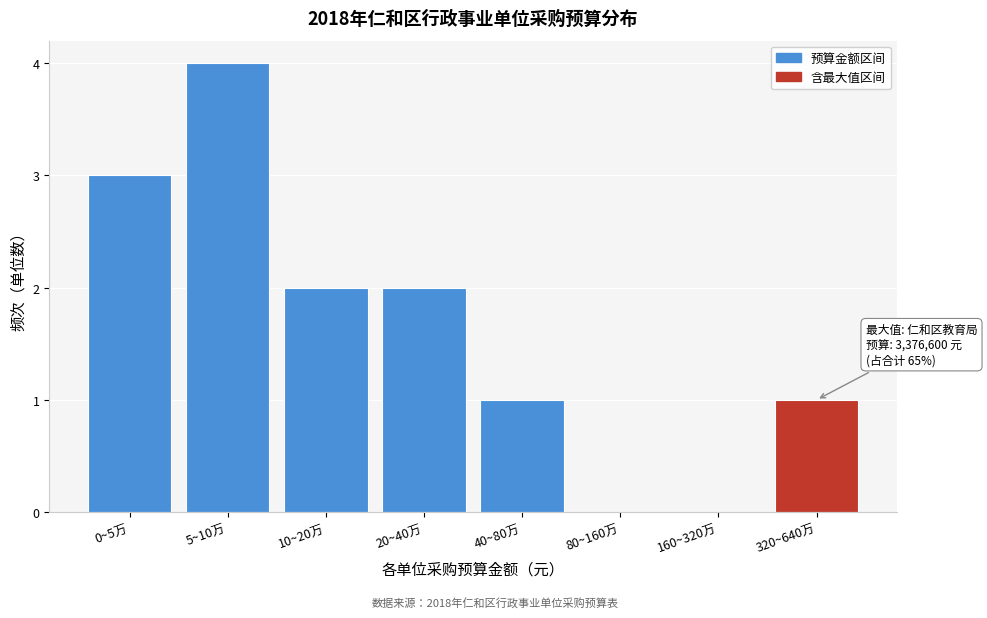

Reading left to right, transcribe all the data shown in this chart.

0~5万=3	5~10万=4	10~20万=2	20~40万=2	40~80万=1	80~160万=0	160~320万=0	320~640万=1